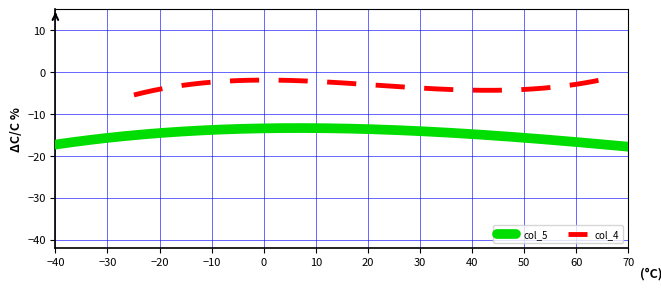

What is the maximum value for col_5?

-13.4